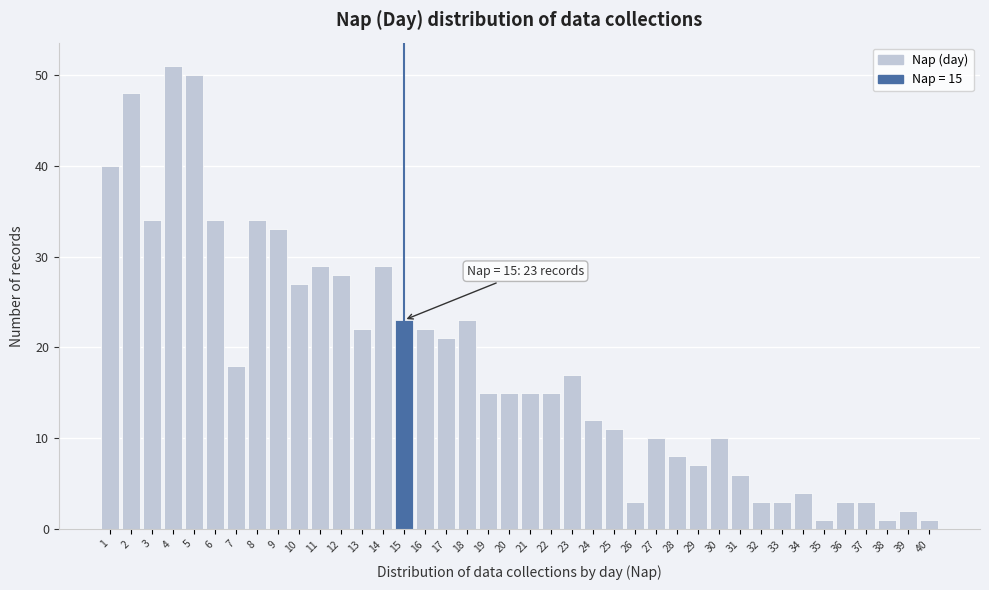

Over which range of the x-axis is the bar tallest?

3.5 to 4.5